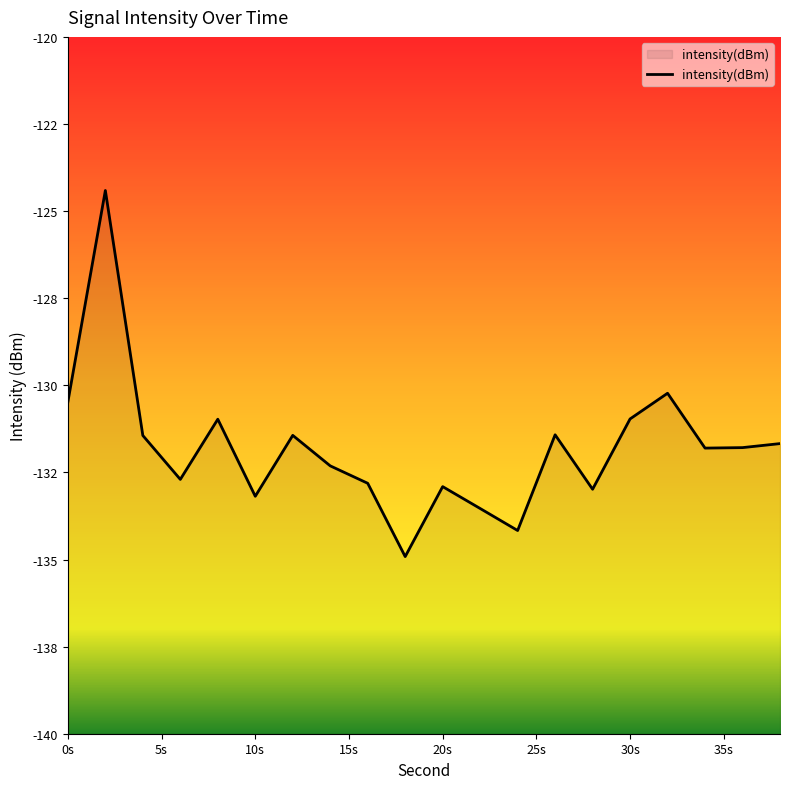

The value at 2 is -199.1. True or false?

False